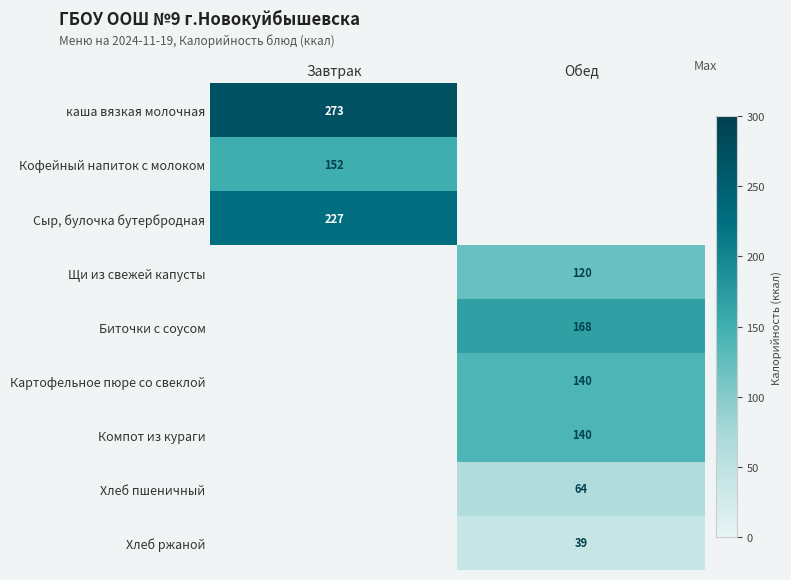

Is it true that каша вязкая молочная equals 273 at Завтрак?

True